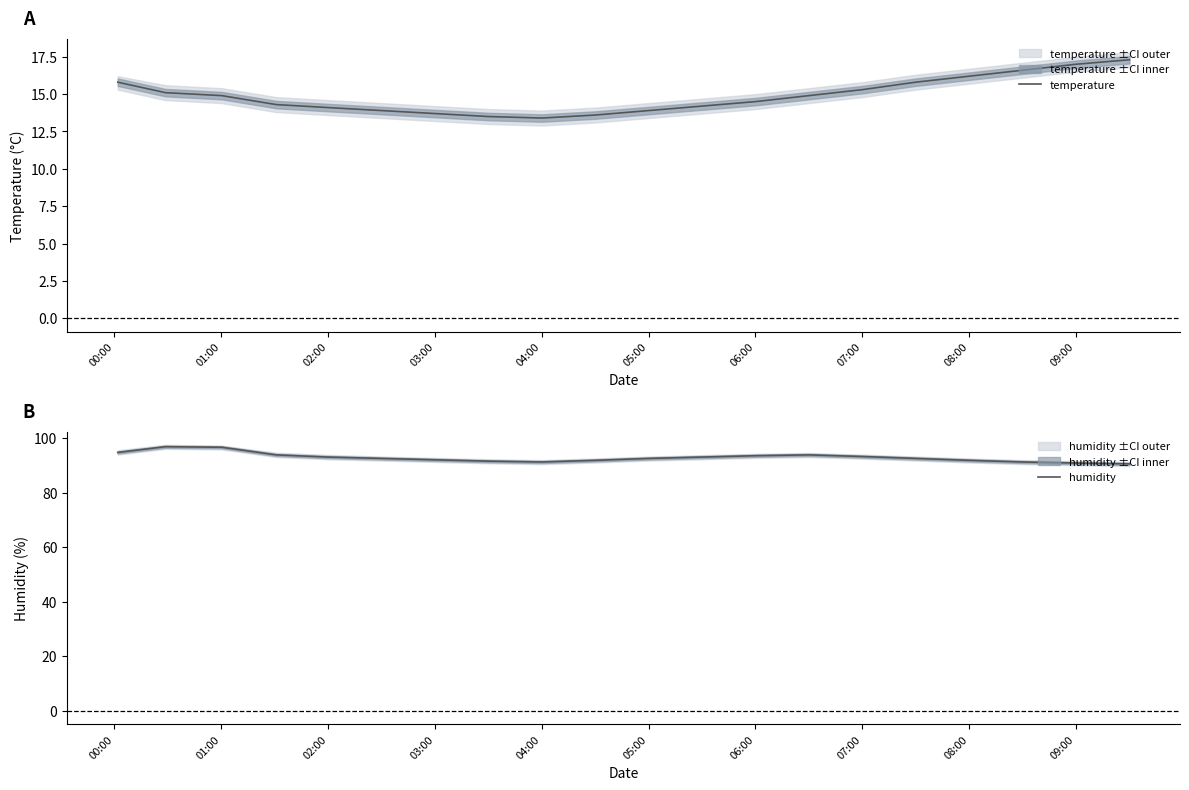

What is the value of the humidity point at the 16th from the left?

92.5